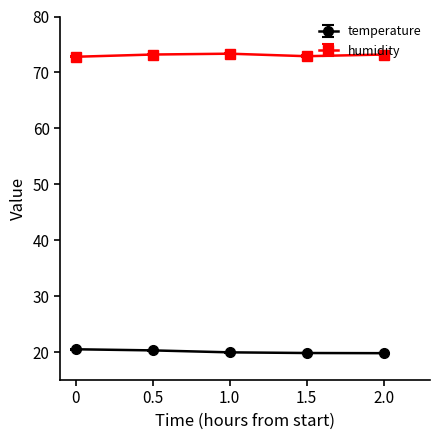

True or false: humidity has more than 0 points higher than both neighbors.

True